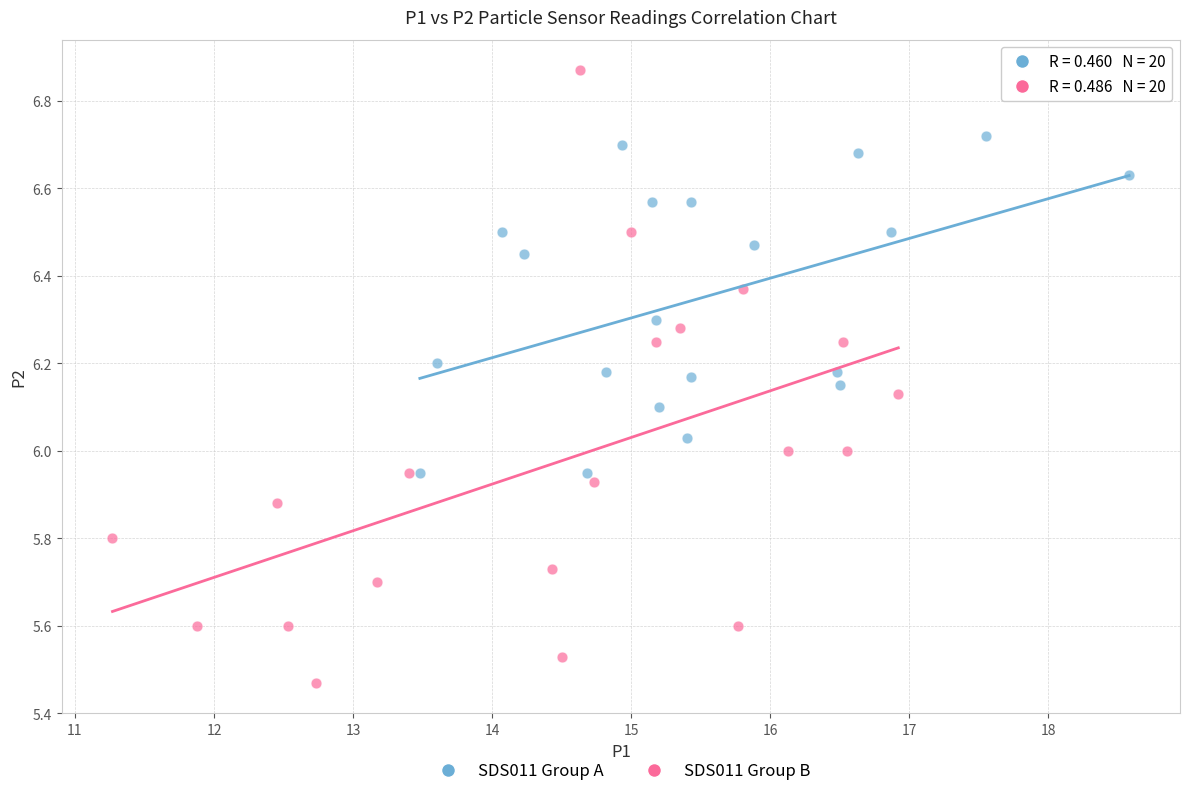

Which series reaches the minimum Y coordinate?

SDS011 Group B